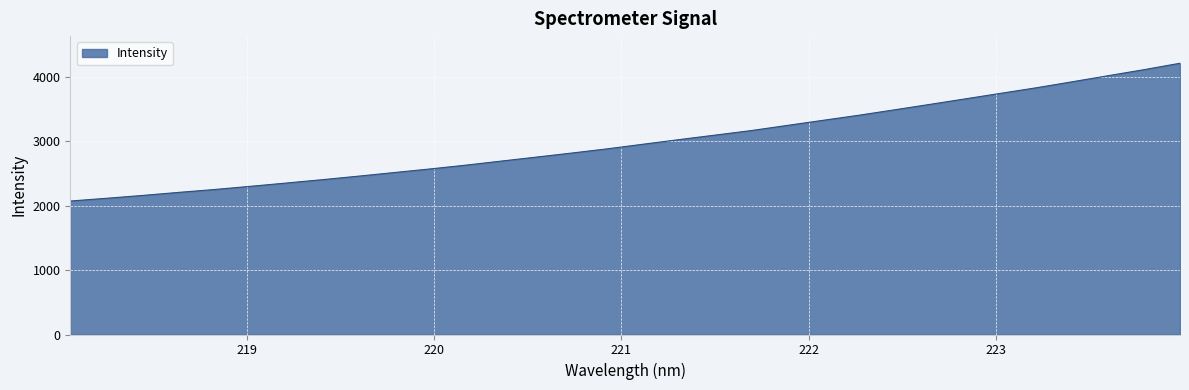

What is the difference between the maximum and minimum values?

2141.0